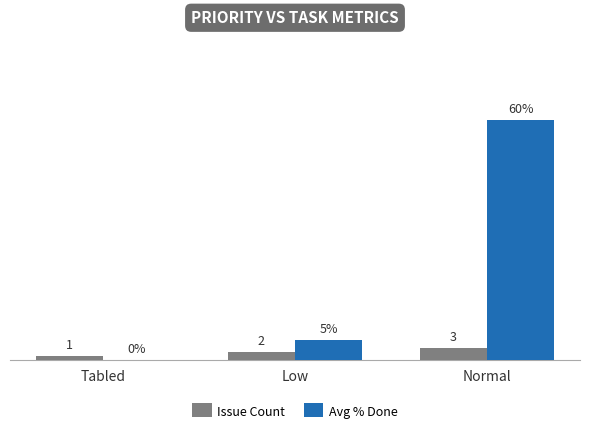

At which label does Avg % Done reach its peak?

Normal